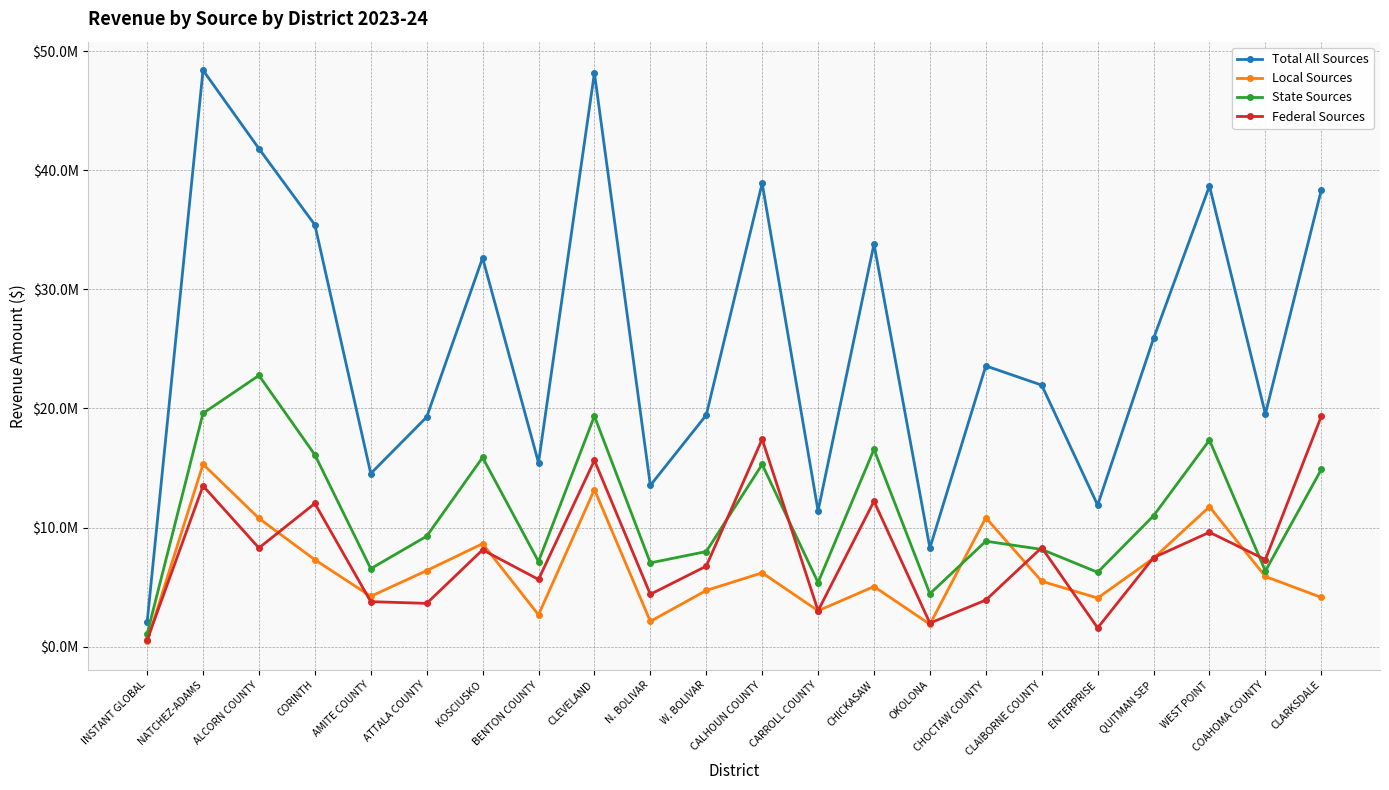

What is the value of the Local Sources point at the 3rd from the left?

10771300.1